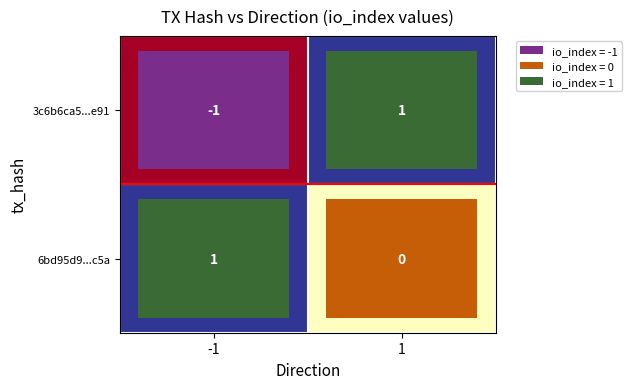

True or false: 6bd95d9...c5a has a value of 0 at 1.

True